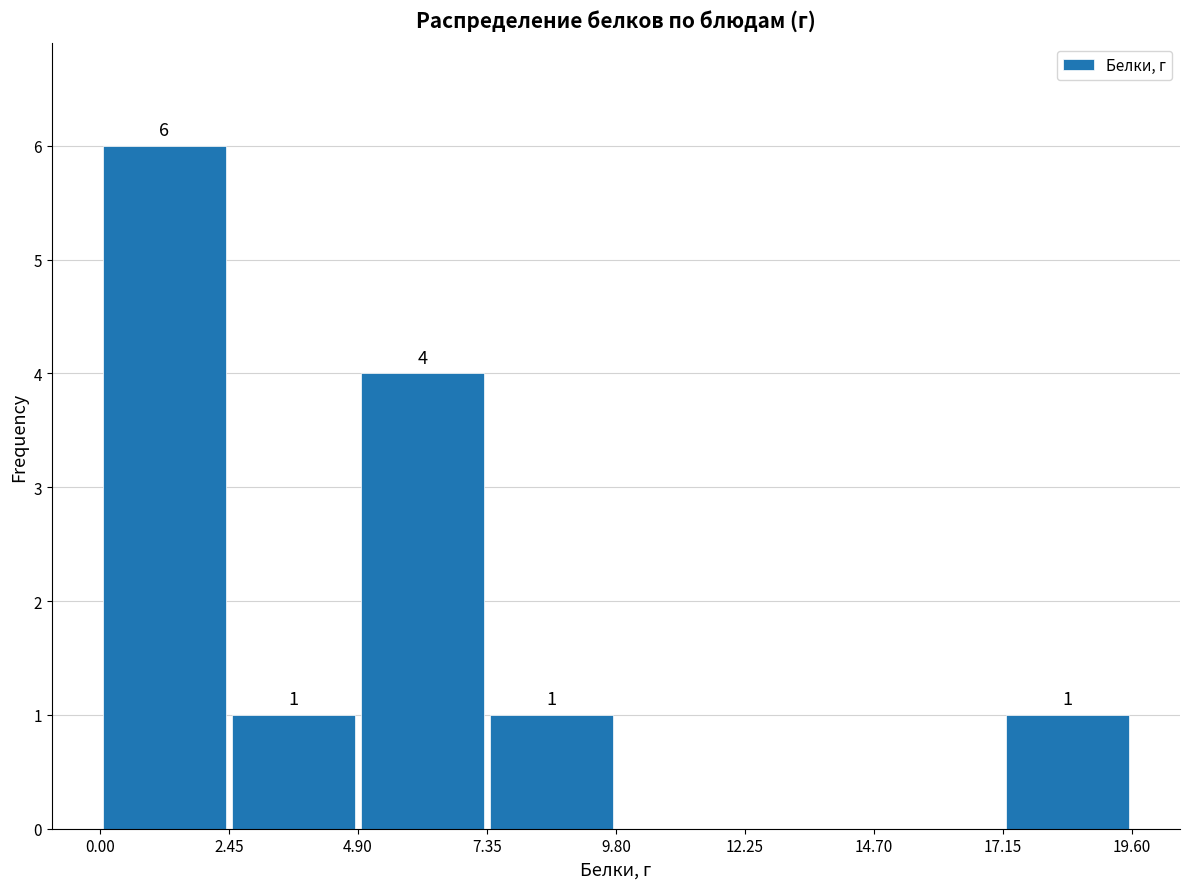

Which range on the x-axis has the tallest bar?

0.00 to 2.45